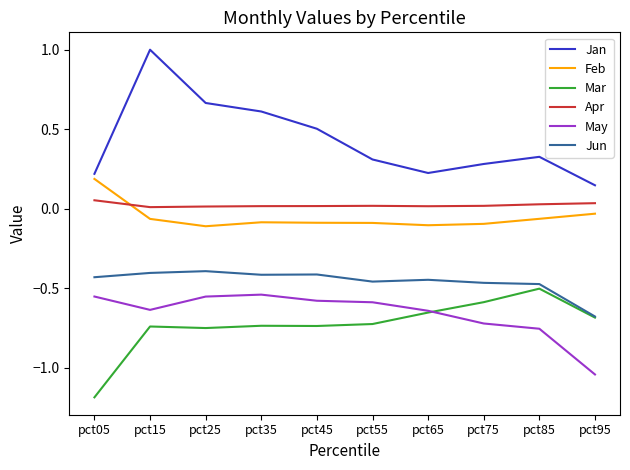

Rank the series by their maximum value, from lowest to highest.

May, Mar, Jun, Apr, Feb, Jan